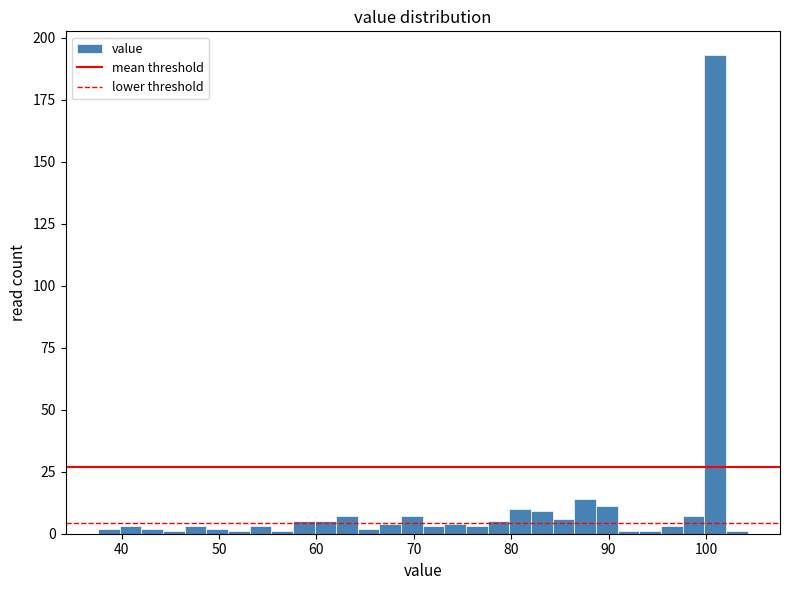

Around what value on the x-axis is the tallest bar? Give the approximate position of its centre, as read against the axis.

101